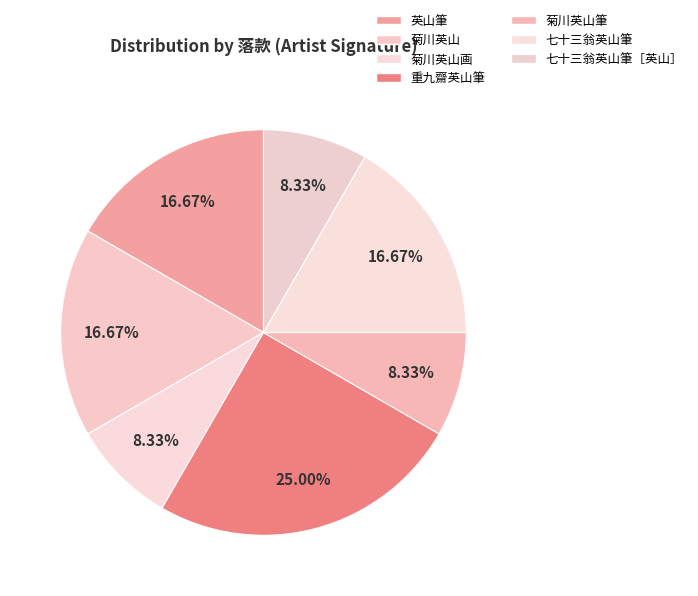

What percentage do 重九齋英山筆 and 菊川英山画 together represent?

33.3%